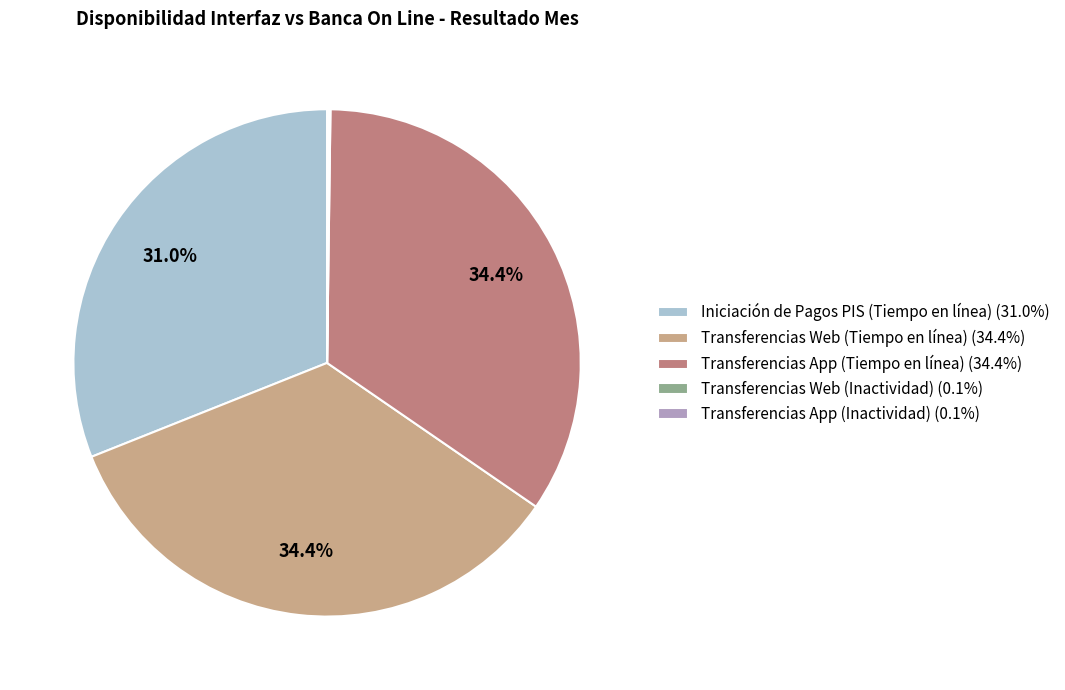

What percentage is the Transferencias Web (Tiempo en línea) slice, to the nearest percent?

34%